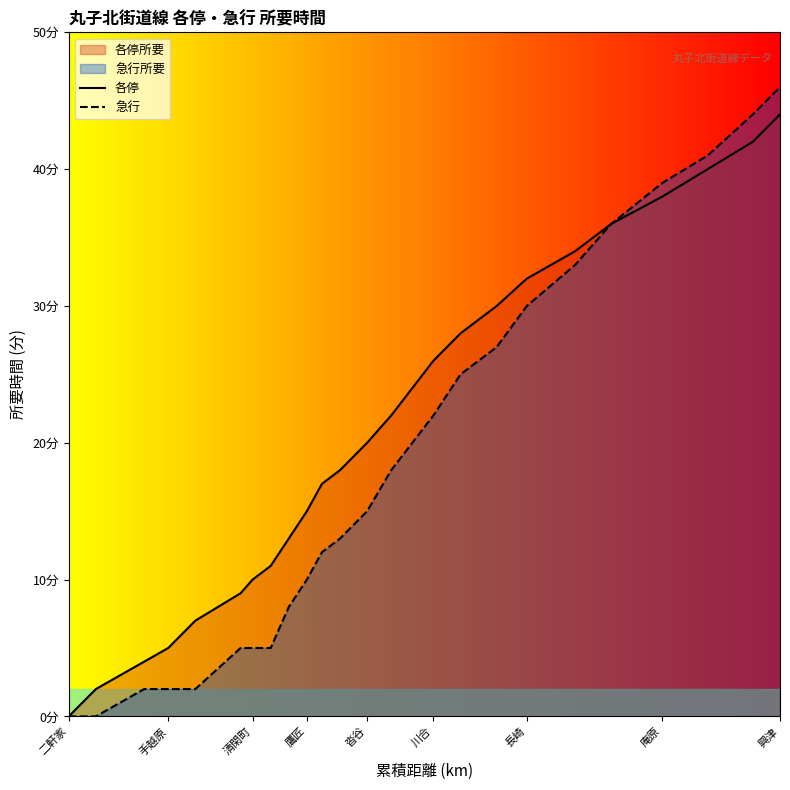

True or false: 急行 and 各停 intersect in this chart.

False